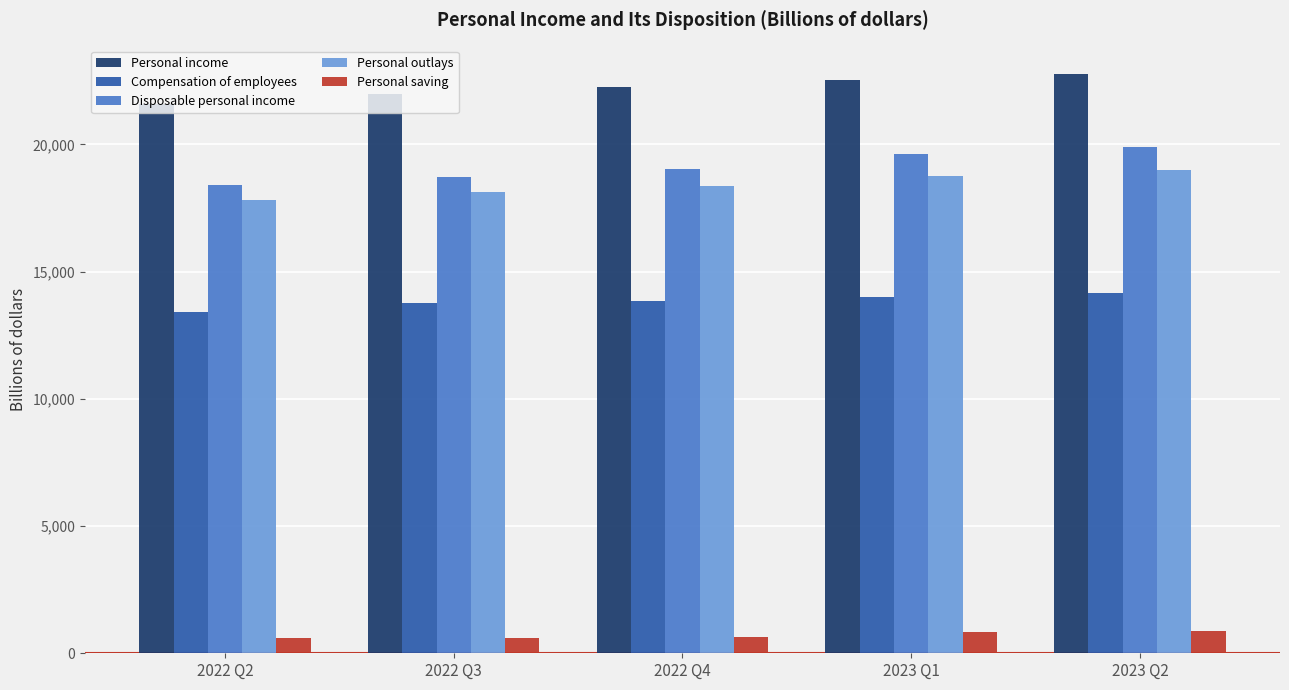

Which series has the largest range (max minus min)?

Disposable personal income